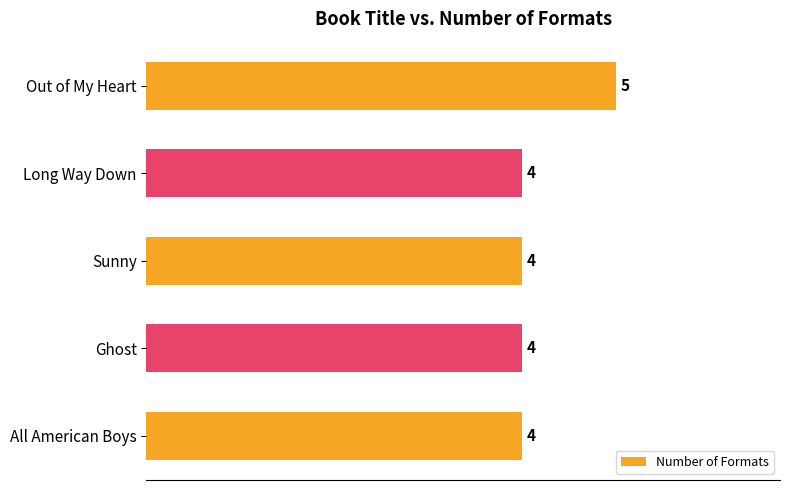

What is the greatest value displayed?

5